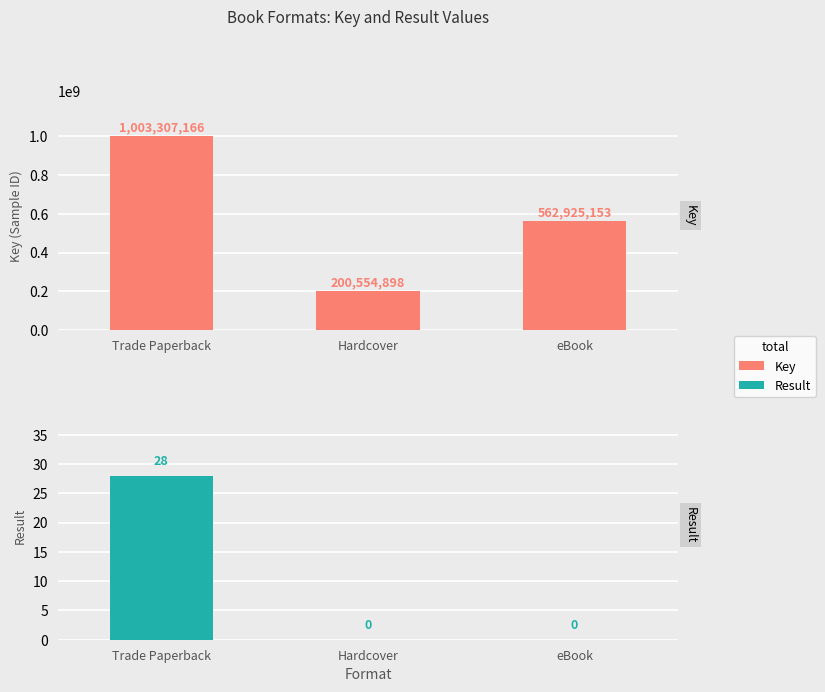

Rank the series by their maximum value, from highest to lowest.

Key, Result